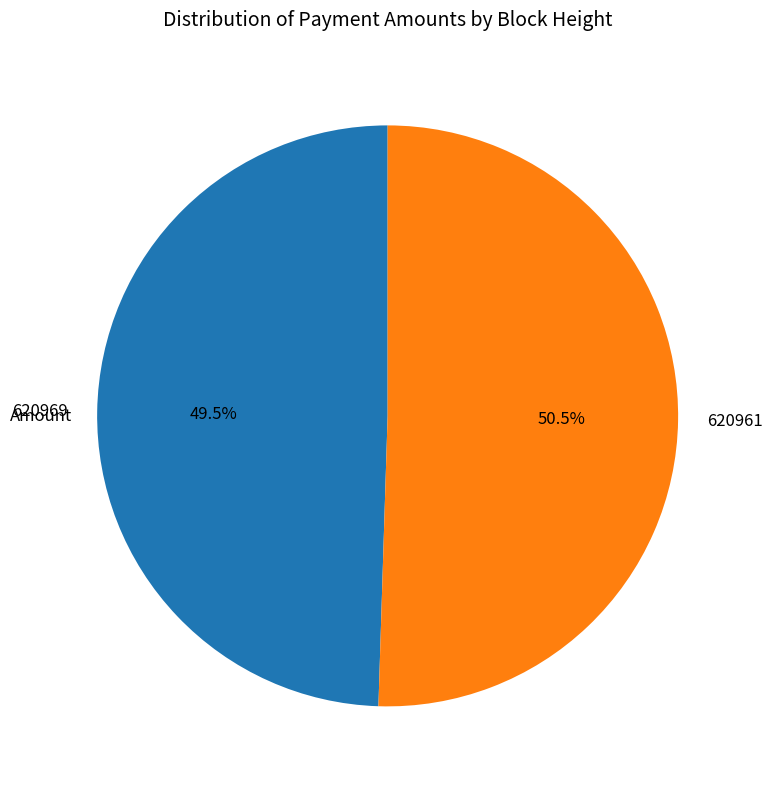

How many segments does this pie chart have?

2